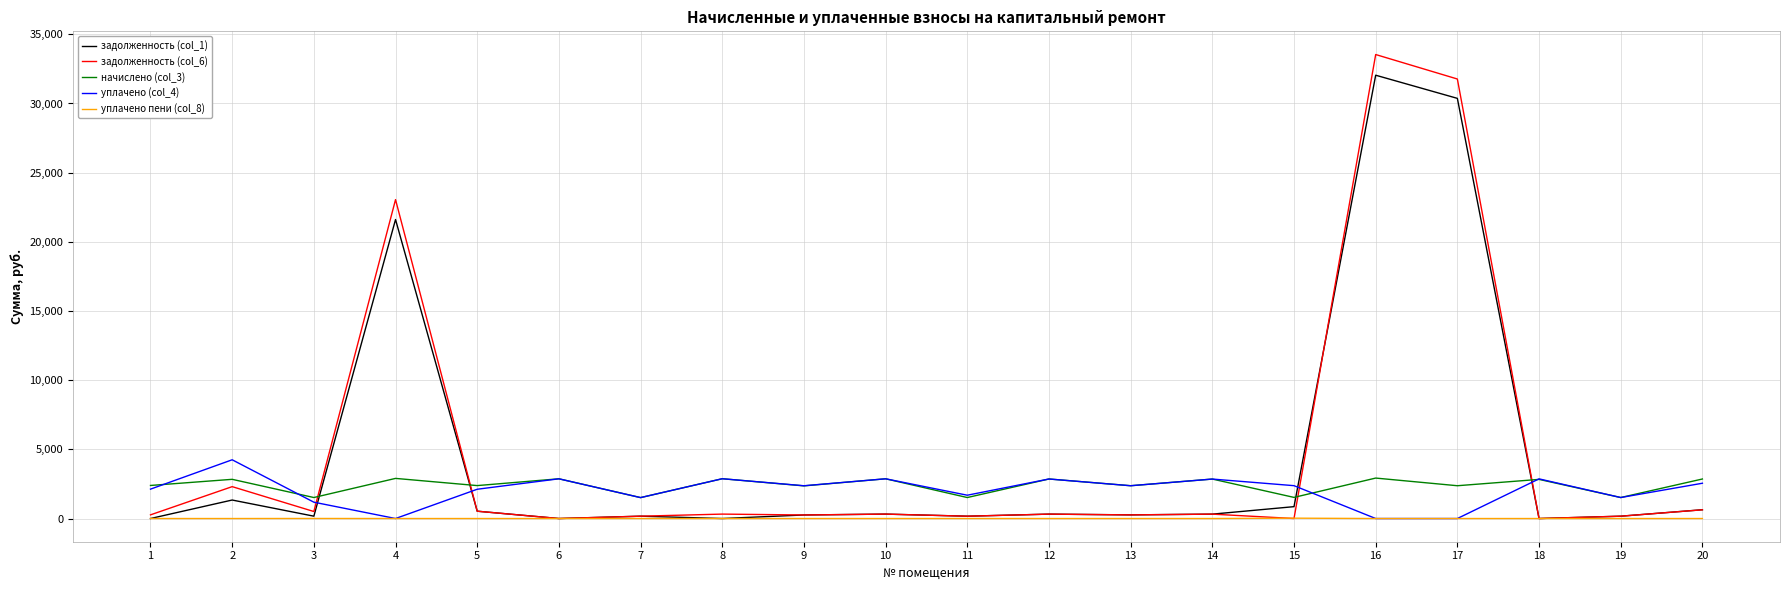

Which series has the widest spread of values?

задолженность (col_6)